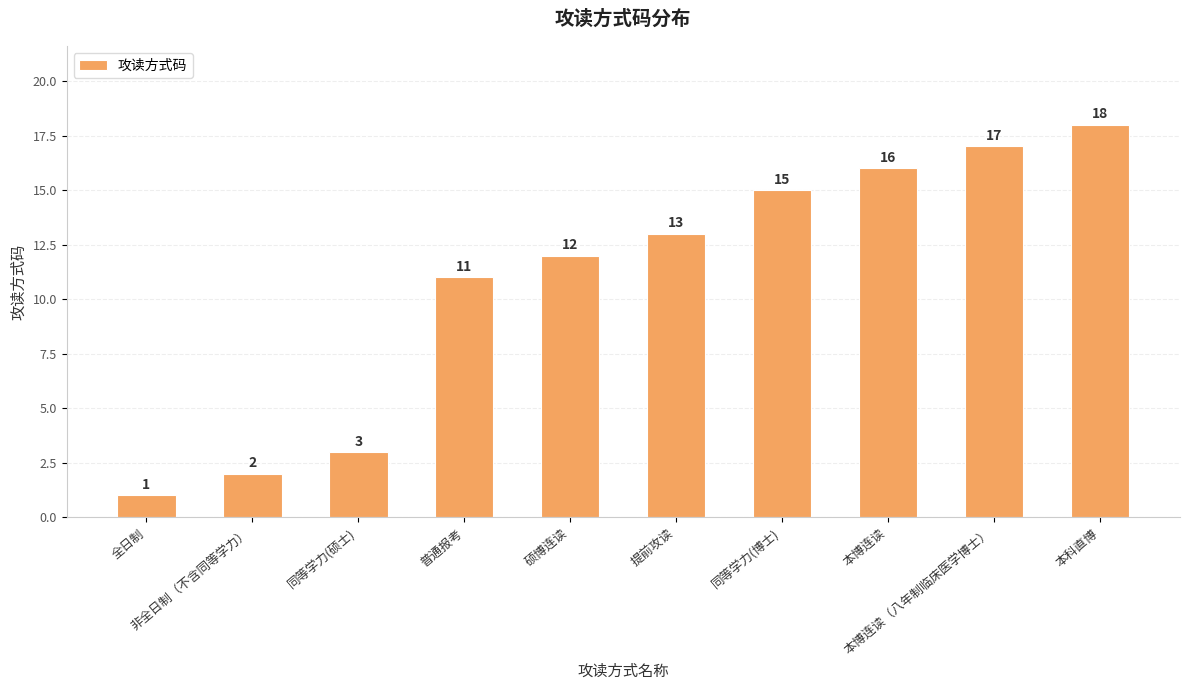

Rank the categories by value from lowest to highest.

全日制, 非全日制（不含同等学力）, 同等学力(硕士), 普通报考, 硕博连读, 提前攻读, 同等学力(博士), 本博连读, 本博连读（八年制临床医学博士）, 本科直博